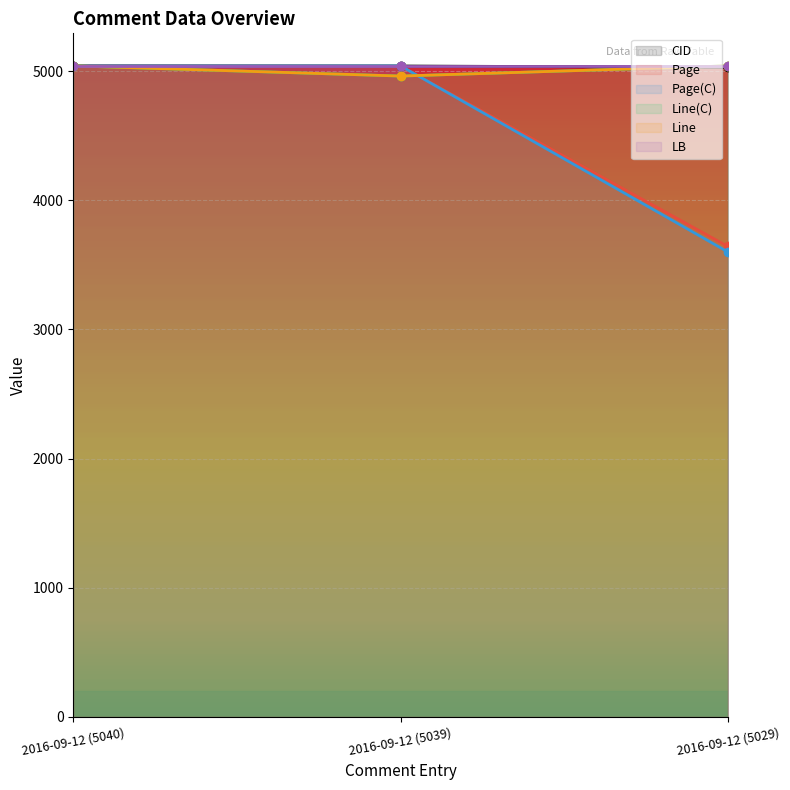

True or false: Line has a value of 5040.0 at 2016-09-12 (5029).

True